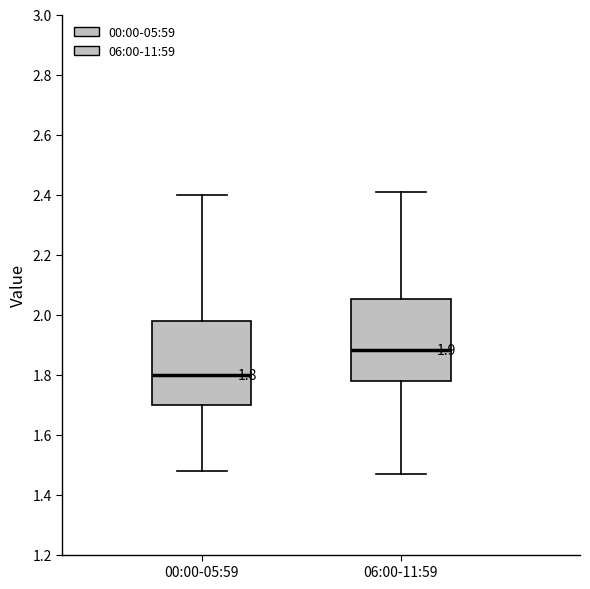

Which box's median line is the highest?

06:00-11:59